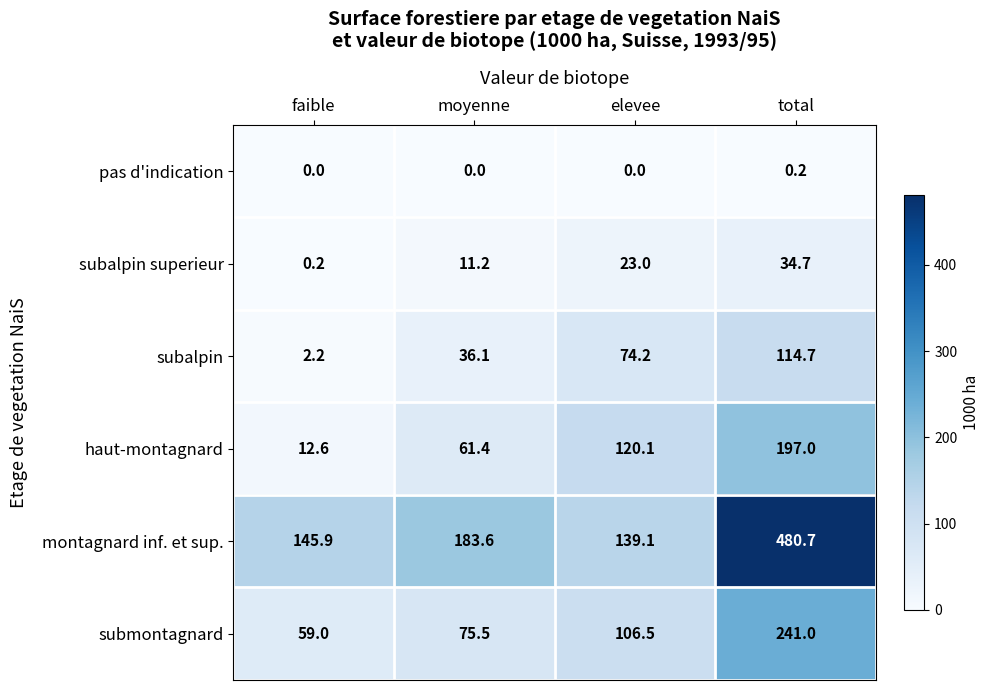

List the labels in order of haut-montagnard value, smallest first.

faible, moyenne, elevee, total